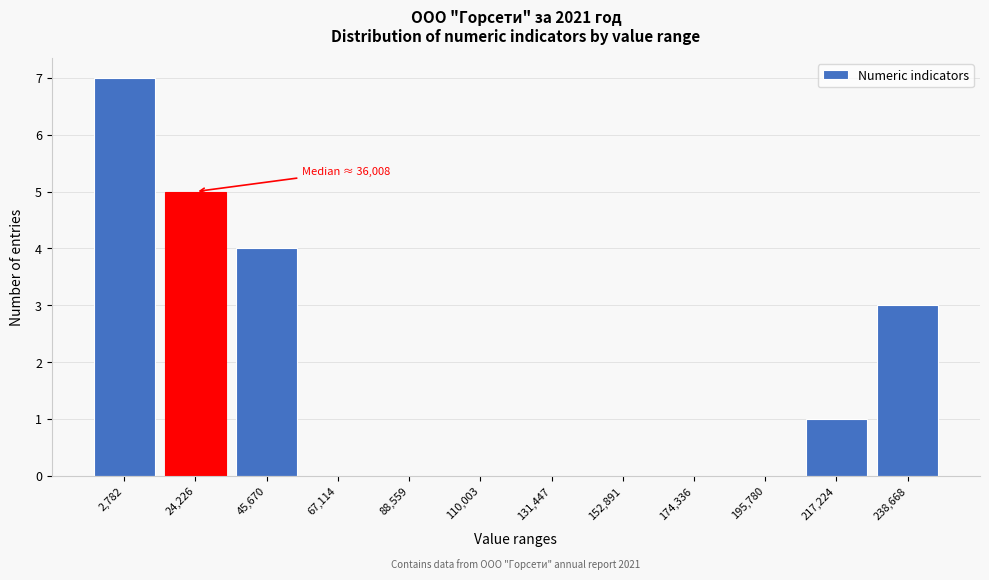

Reading left to right, list all the values displayed in this chart.

2,782=7	24,226=5	45,670=4	67,114=0	88,559=0	110,003=0	131,447=0	152,891=0	174,336=0	195,780=0	217,224=1	238,668=3